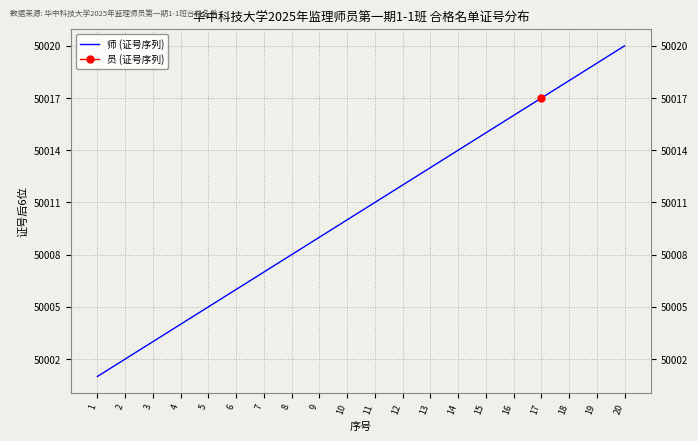

How many data points are less than 50010?

9